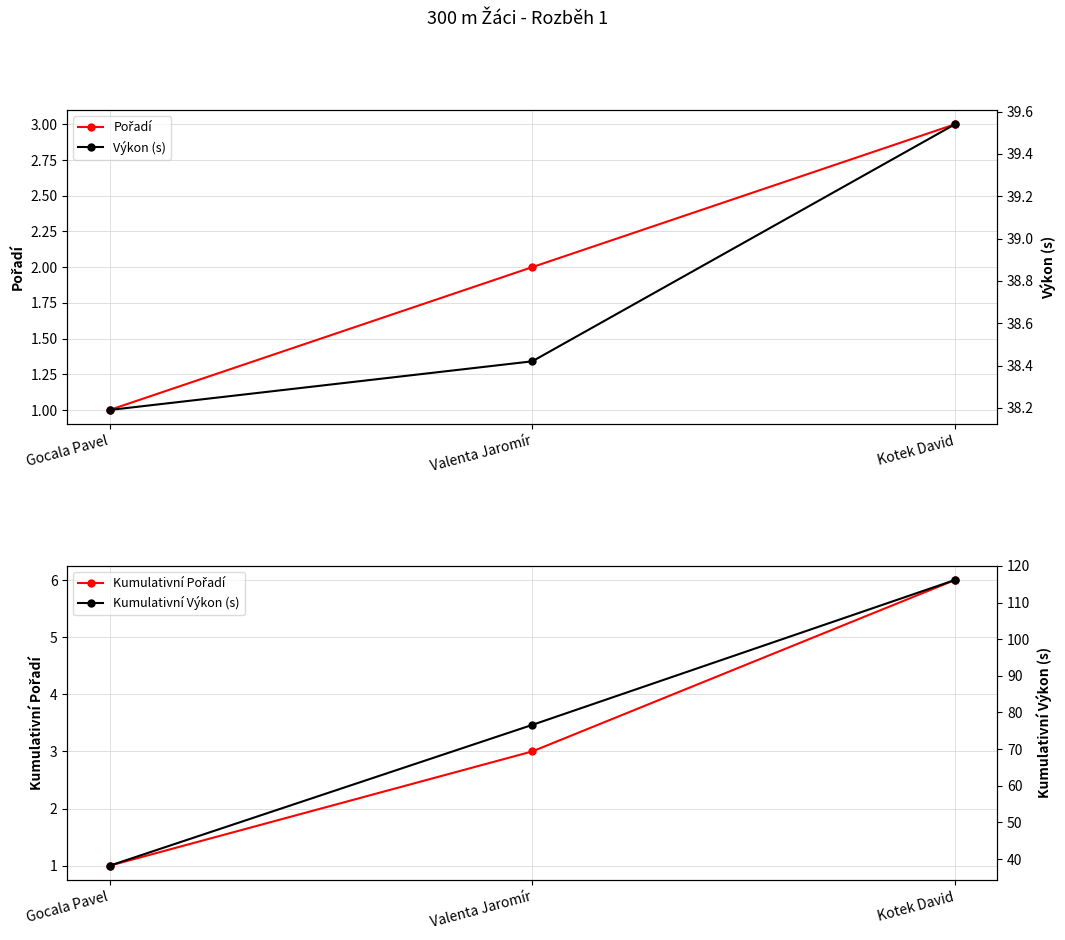

What is the difference between the maximum and minimum values in the Kumulativní Výkon (s) series?

78.0